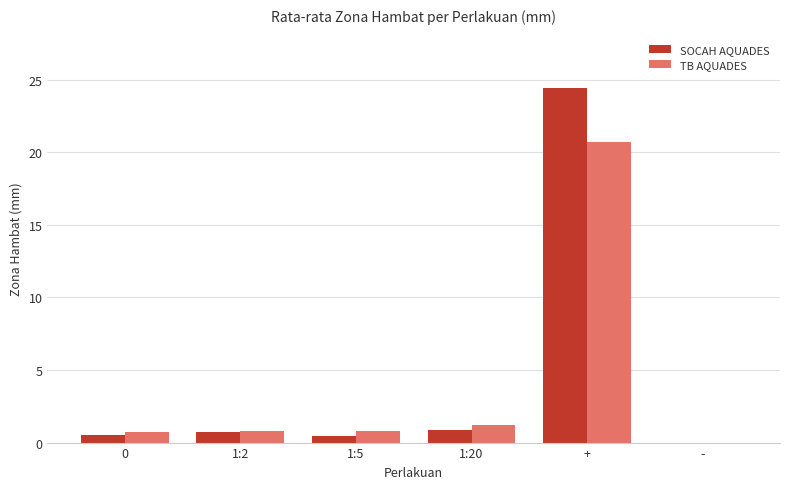

At which category is the sum across all series the highest?

+